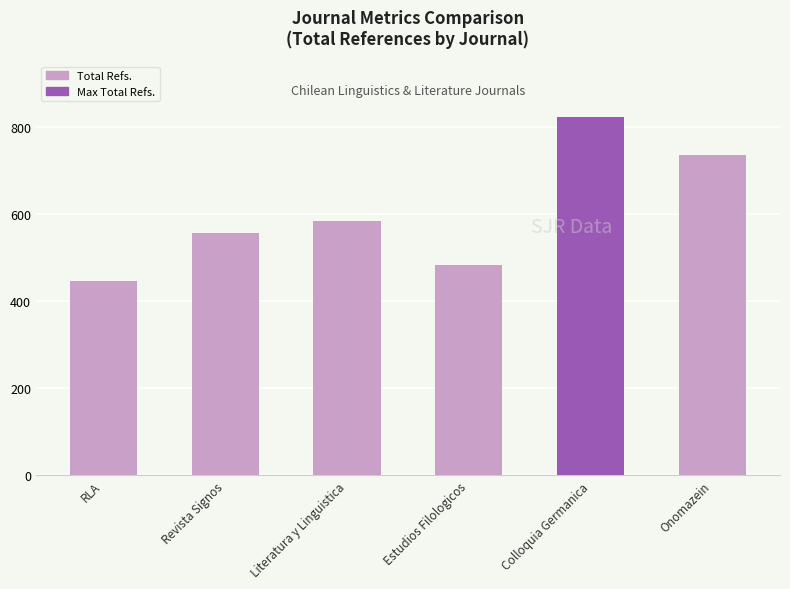

What is the average value?

604